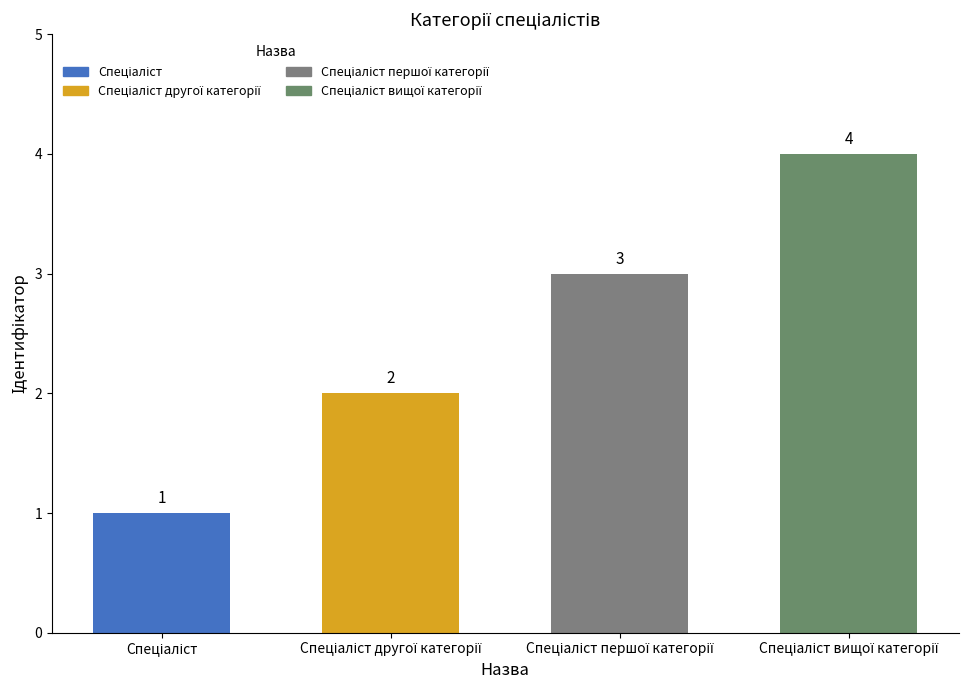

What is the value of the 4th bar from the left?

4